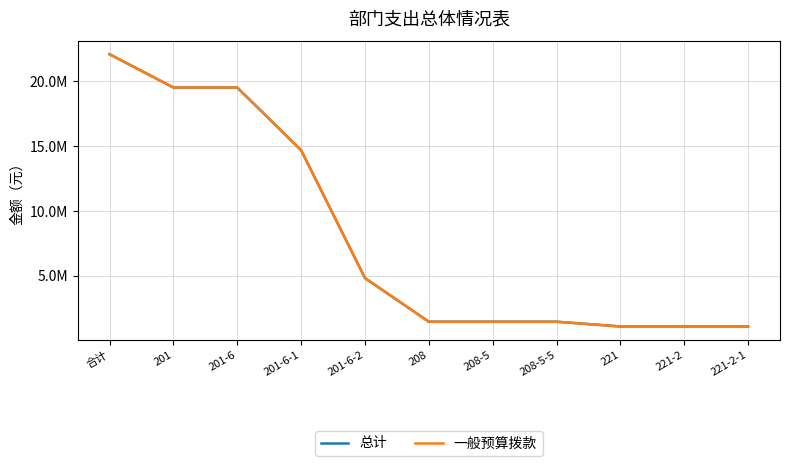

Does the chart display data point markers on the line(s)?

No